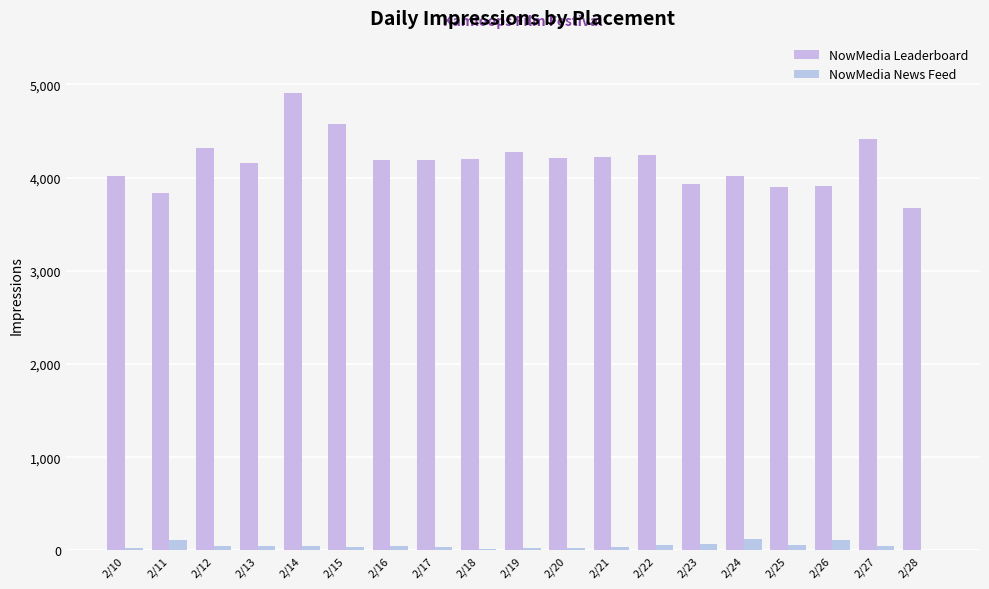

Is it true that NowMedia Leaderboard equals 4199 at 2/18?

True